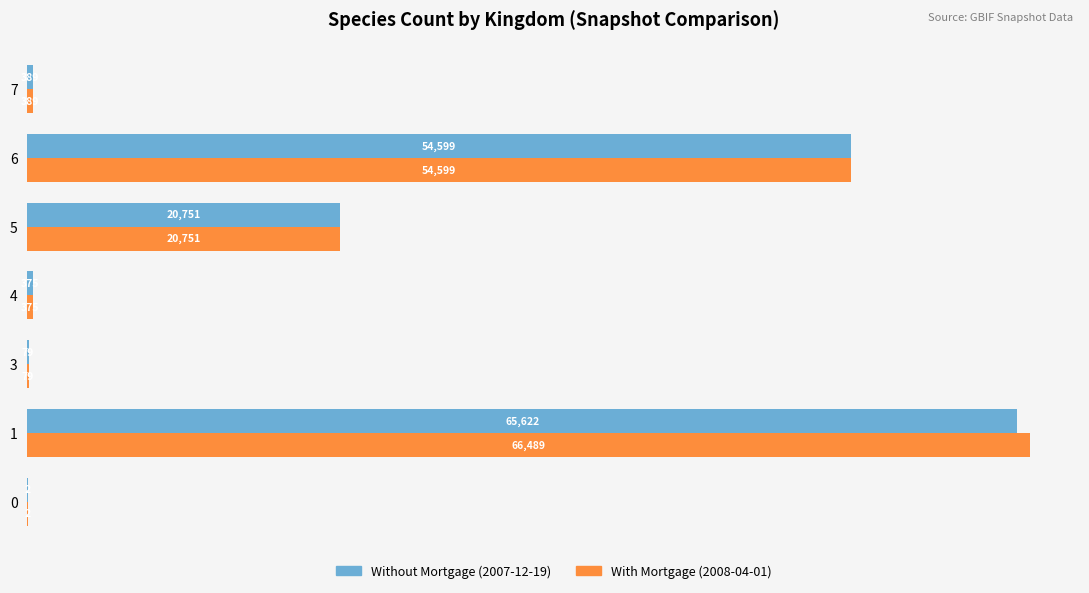

What is the greatest value displayed?

66489